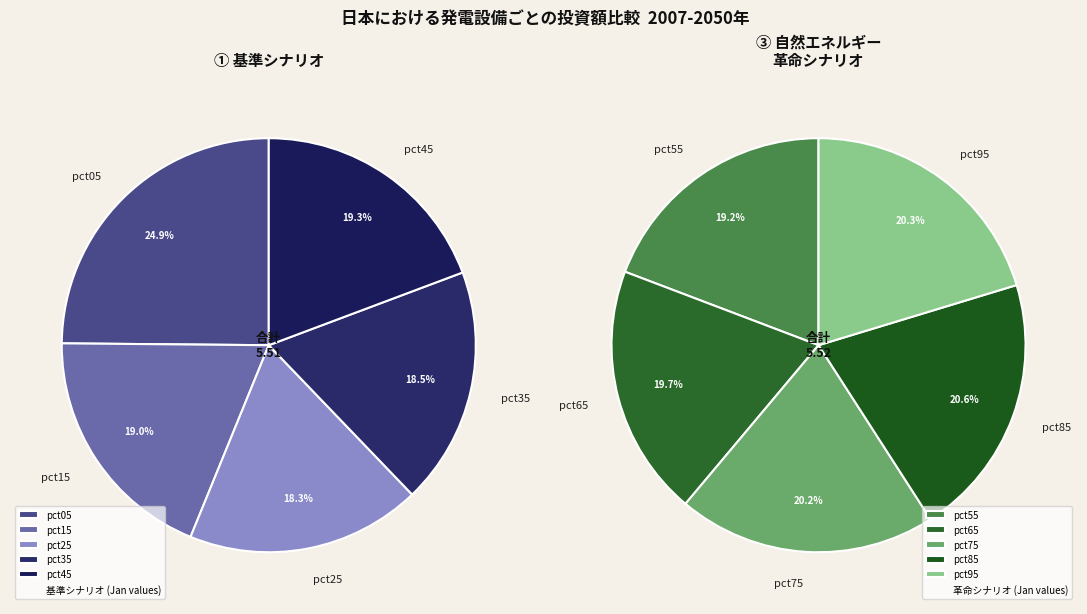

Which slice is the largest?

pct05